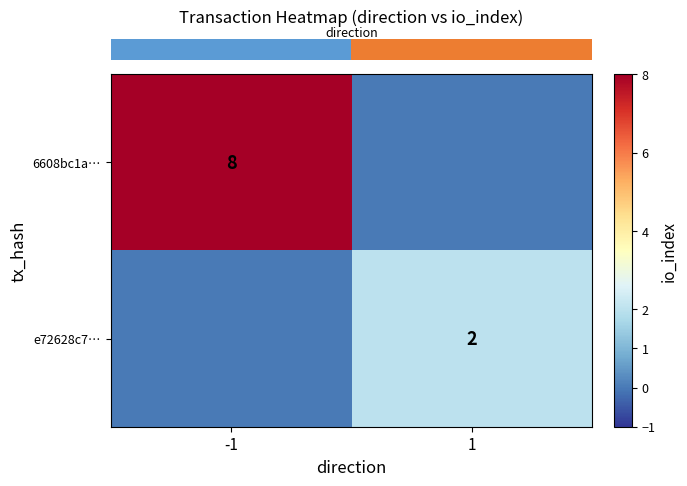

Where is row_1 nearest to the value 1?

-1